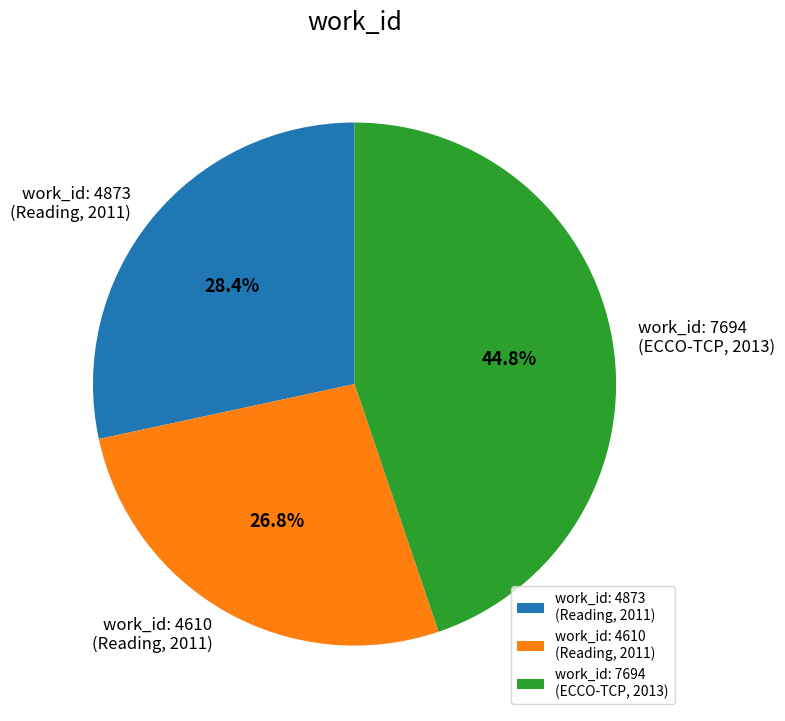

To the nearest percent, what is the average slice percentage?

33%